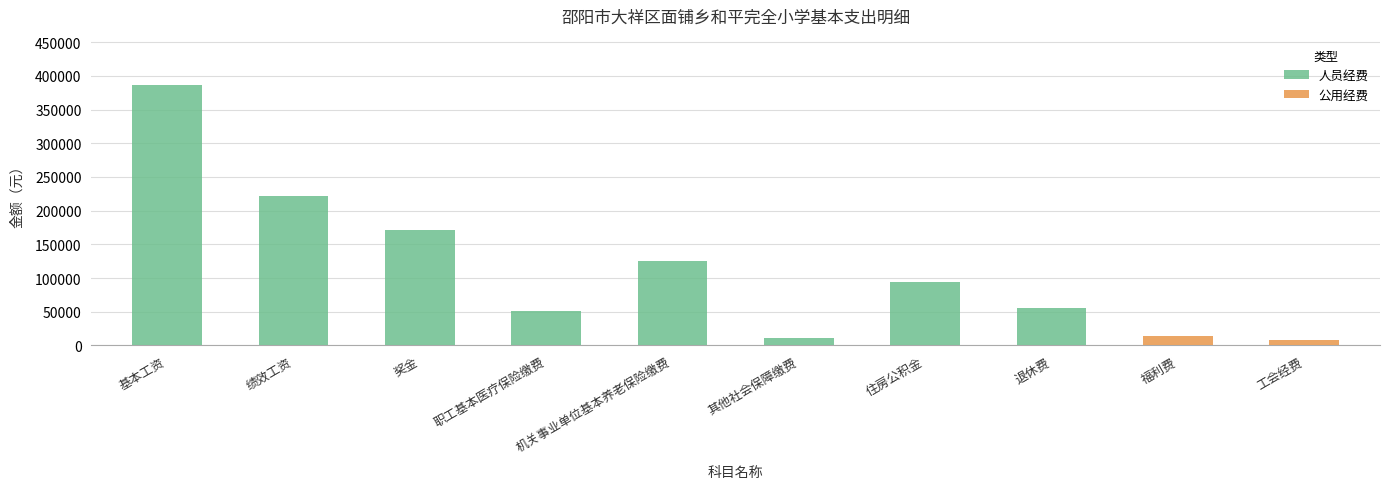

Is the value of 公用经费 at 福利费 greater than the value of 人员经费 at 绩效工资?

No